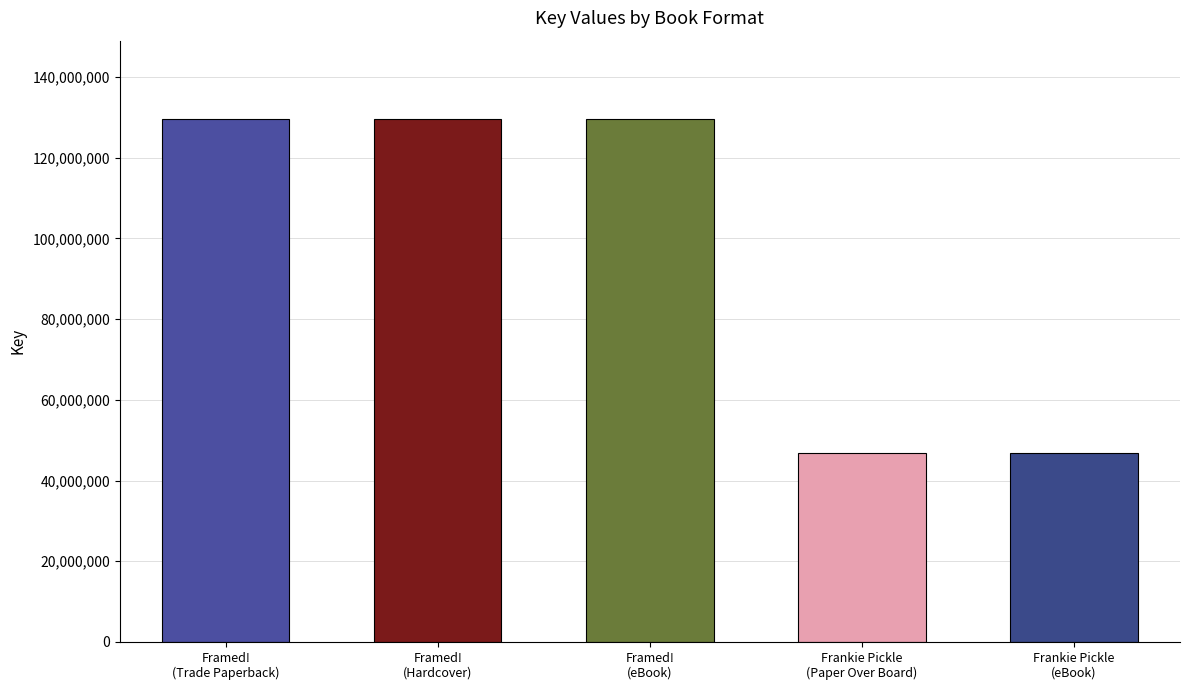

Which label corresponds to the smallest value in the chart?

Frankie Pickle
(Paper Over Board)